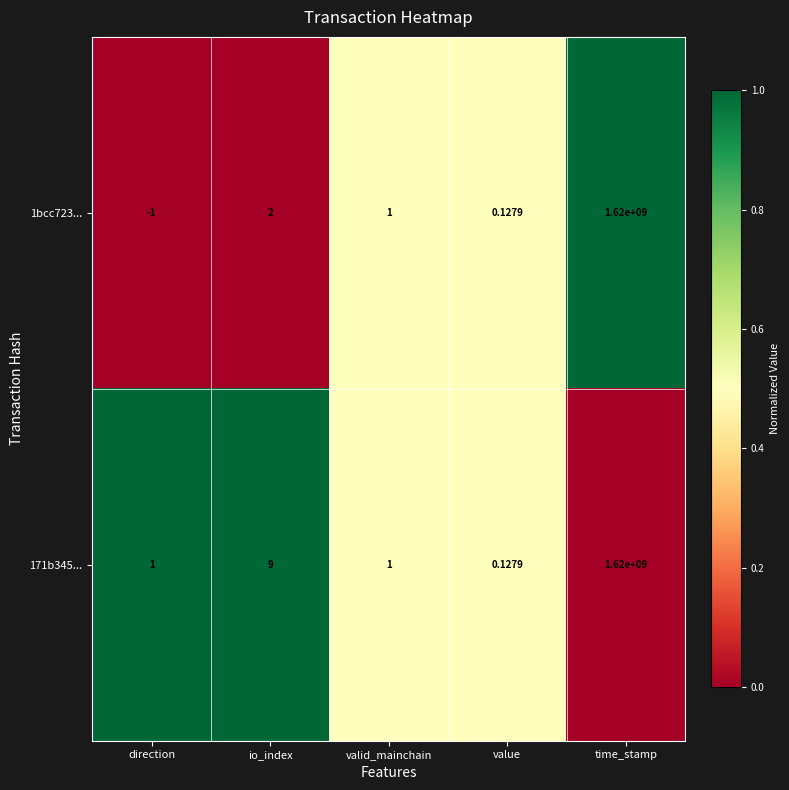

Where is 1bcc723... nearest to the value 809999999?

io_index